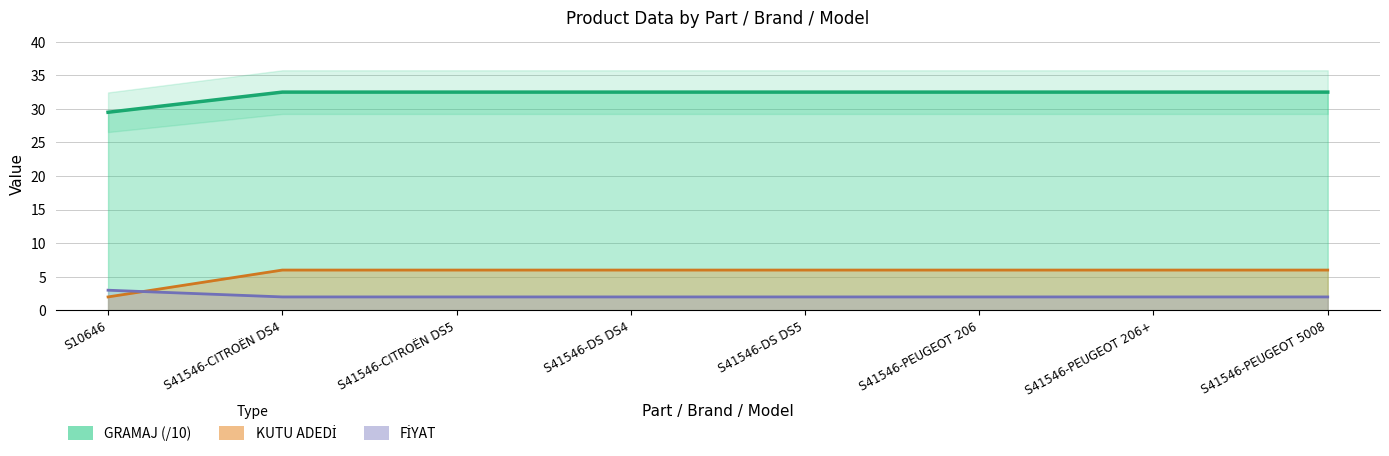

True or false: FİYAT and KUTU ADEDİ cross at least once.

False